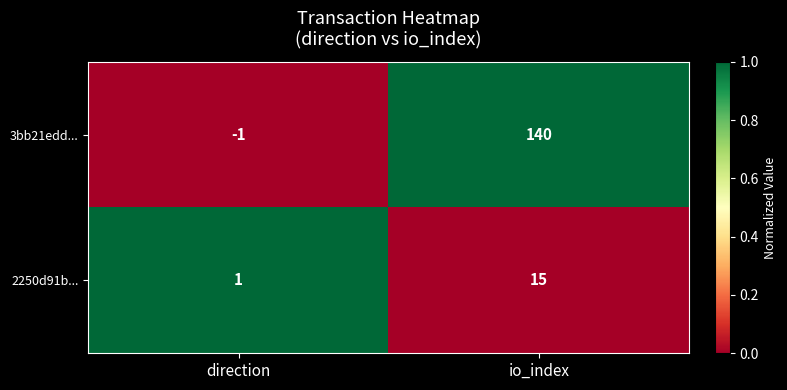

List the series in order of their peak value, lowest first.

2250d91b..., 3bb21edd...